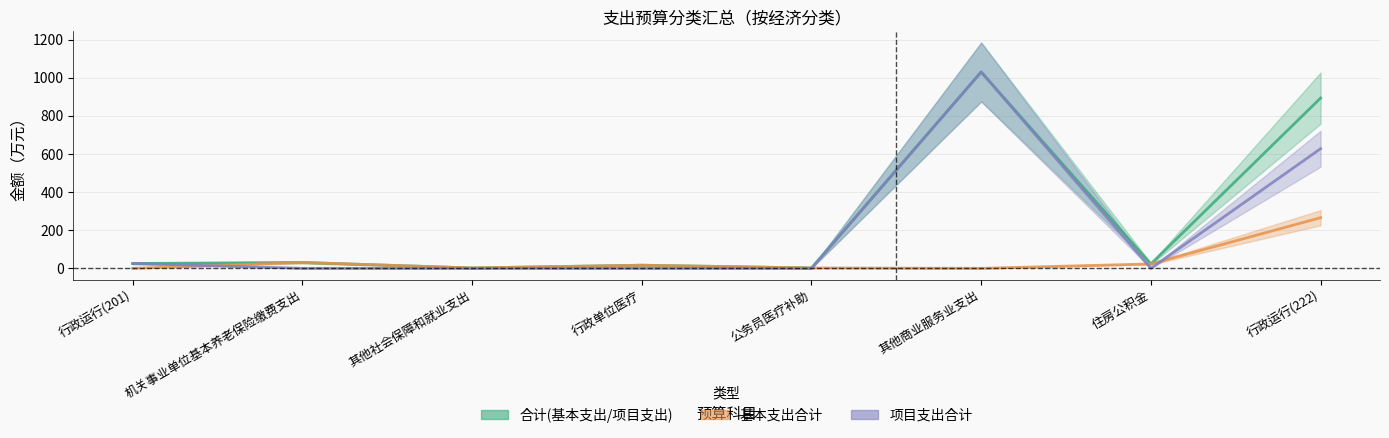

At how many categories does at least one series exceed 478?

2